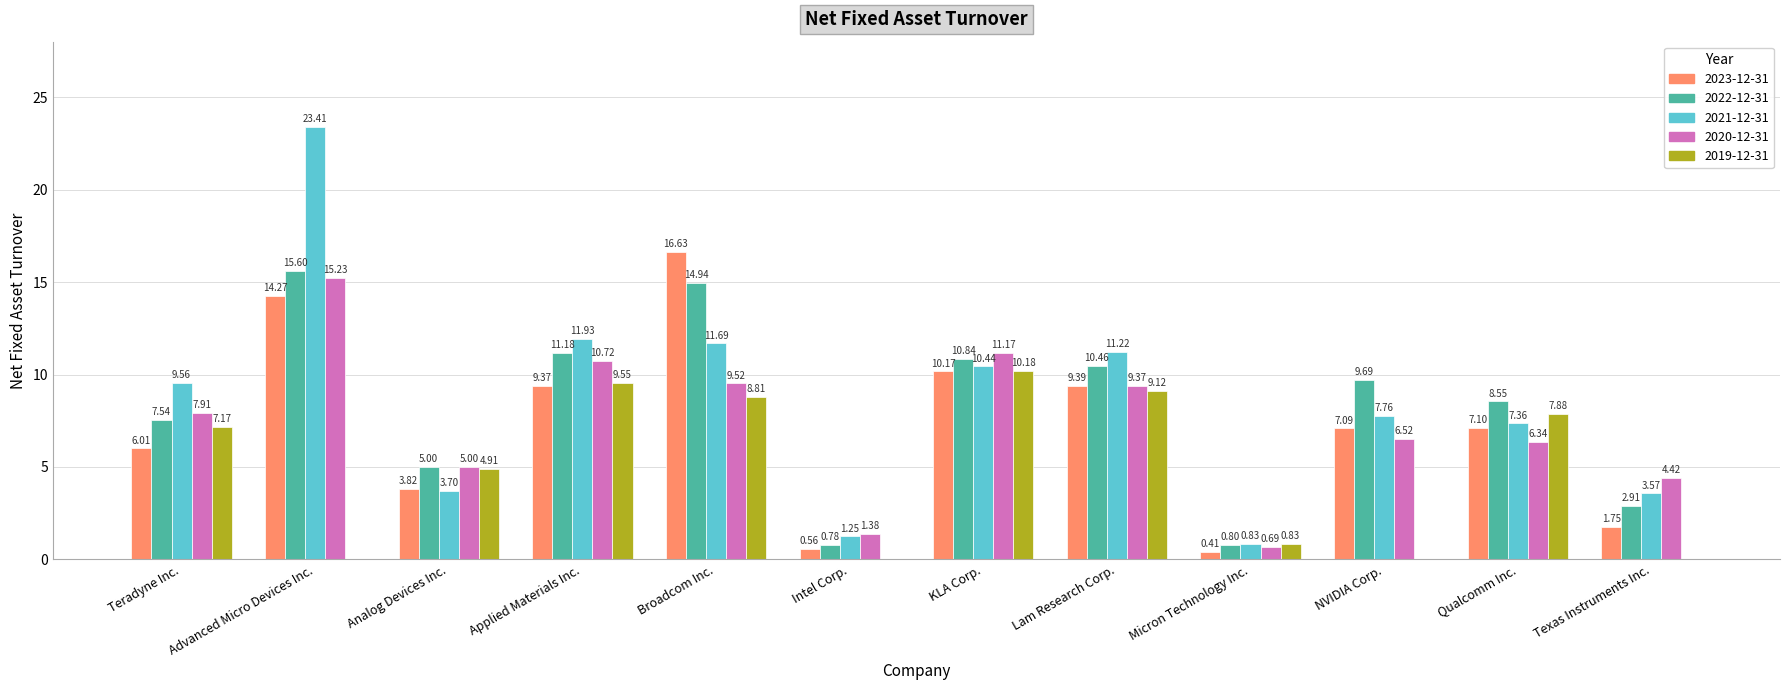

How many categories are shown in the chart?

12